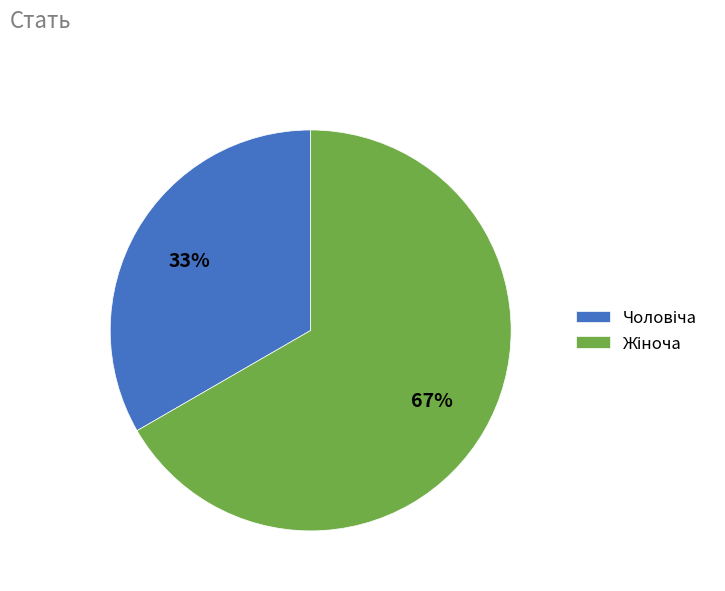

To the nearest percent, what is the average slice percentage?

50%